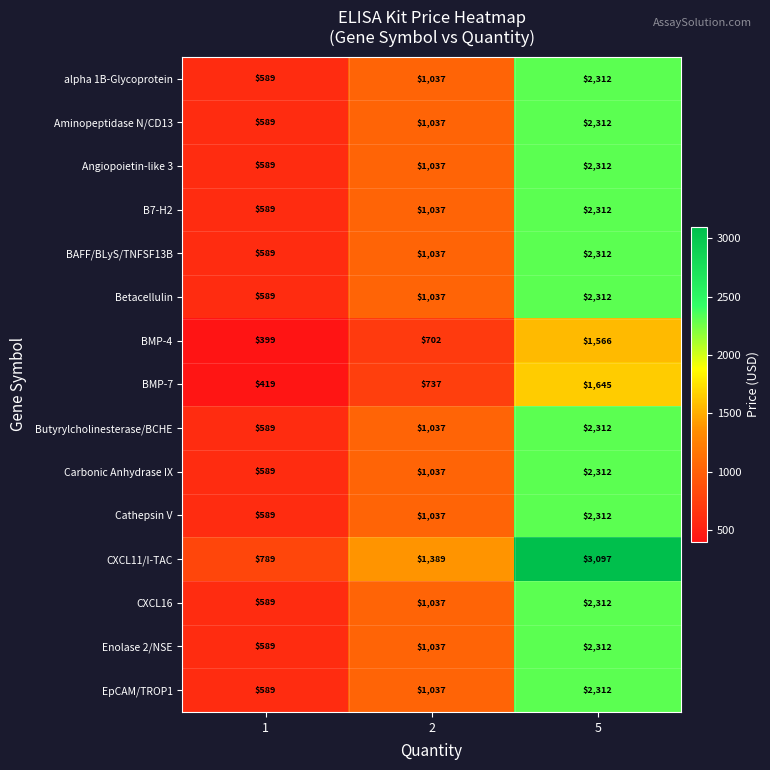

At which category is the sum across all series the highest?

5